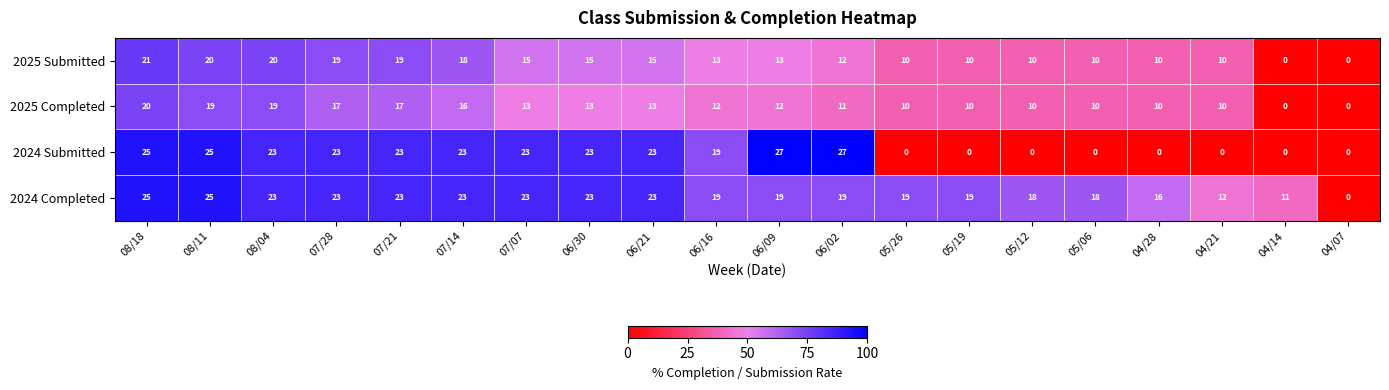

Which series has the largest total across all categories?

2024 Completed